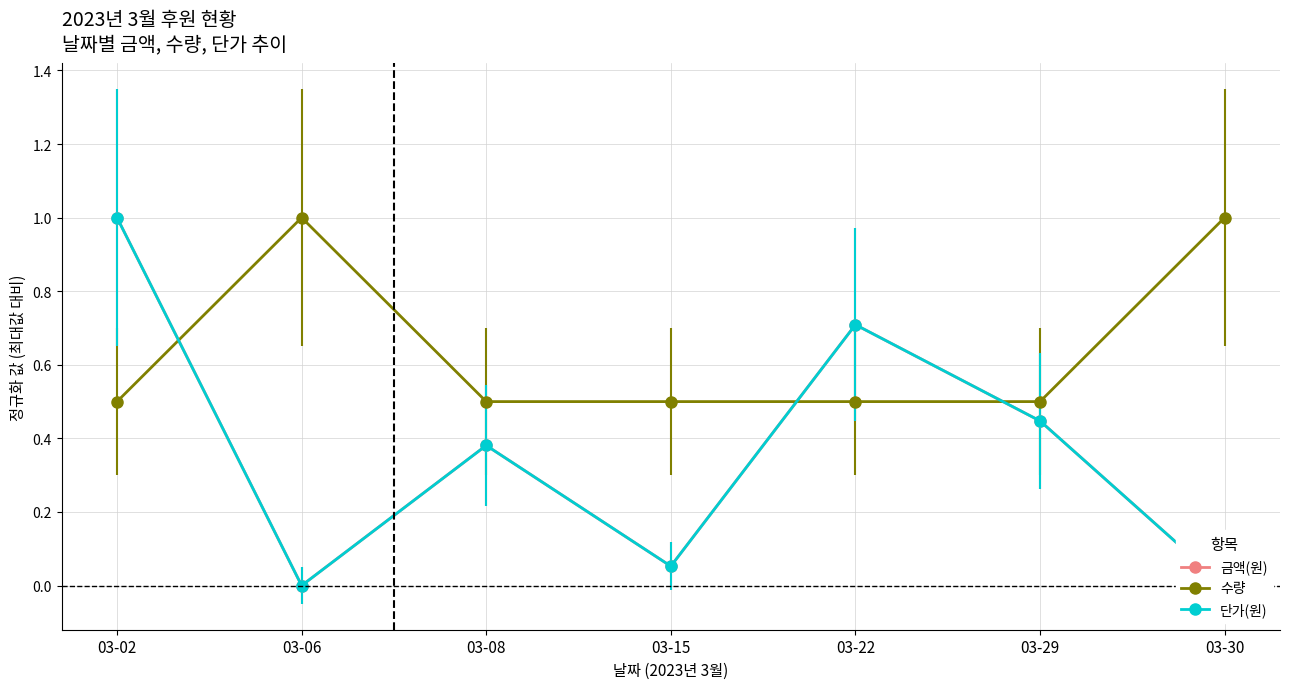

Does the chart have visible grid lines?

Yes